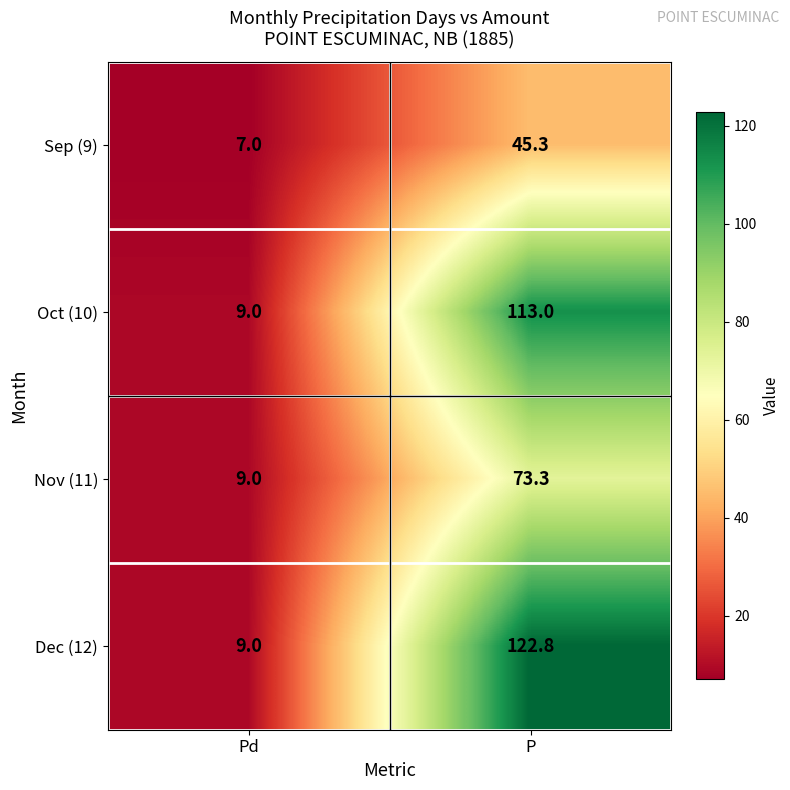

The value of Nov (11) at Pd is 15.0. True or false?

False